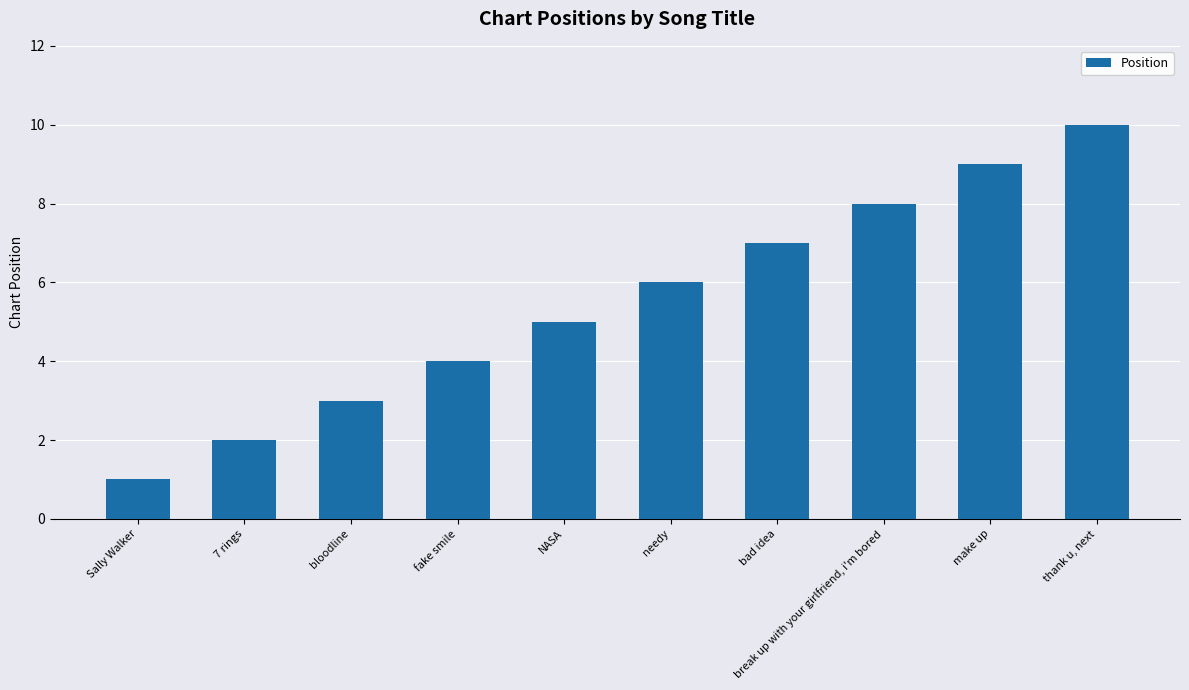

What is the label of the 9th bar from the left?

make up